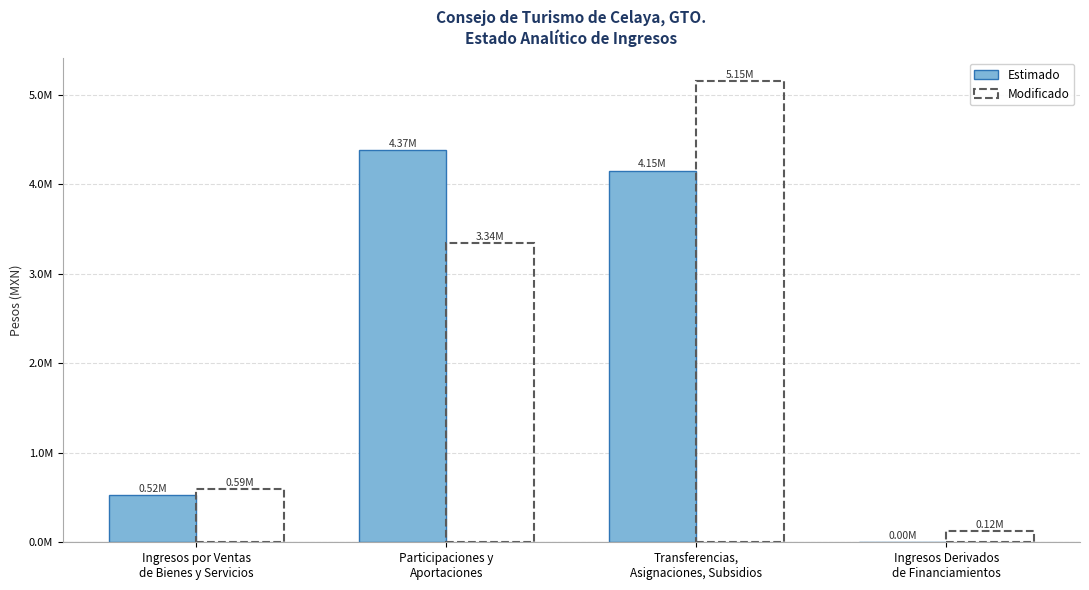

Are the bars grouped side by side (vs. stacked)?

Yes